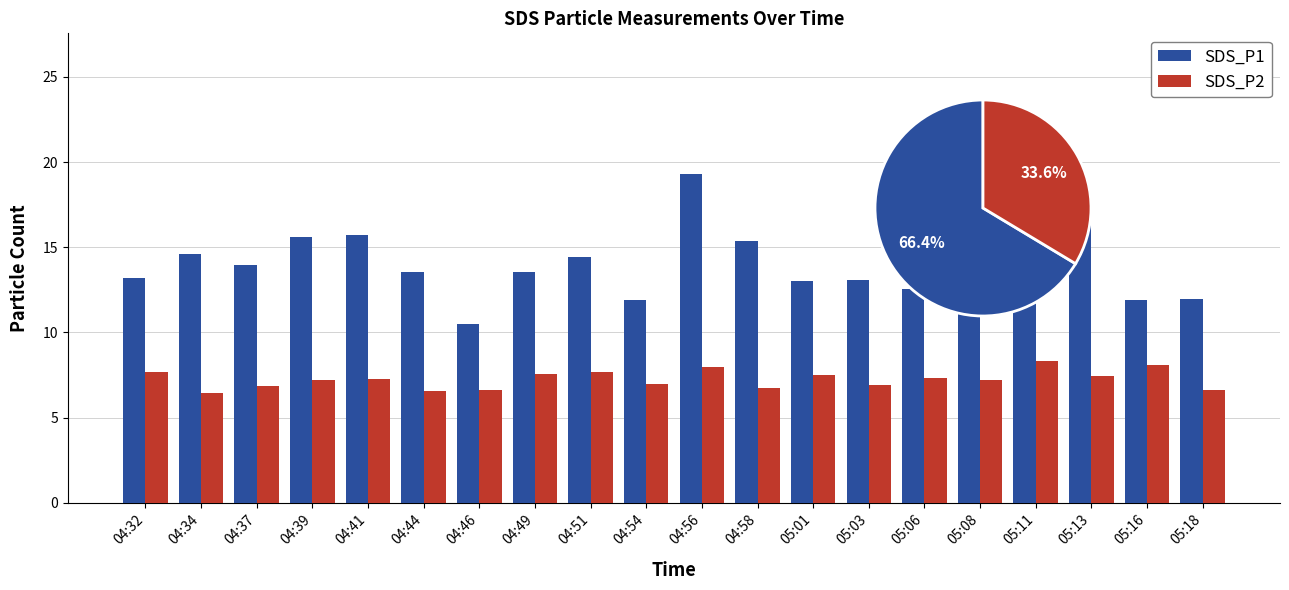

What is the minimum value for SDS_P2?

6.5